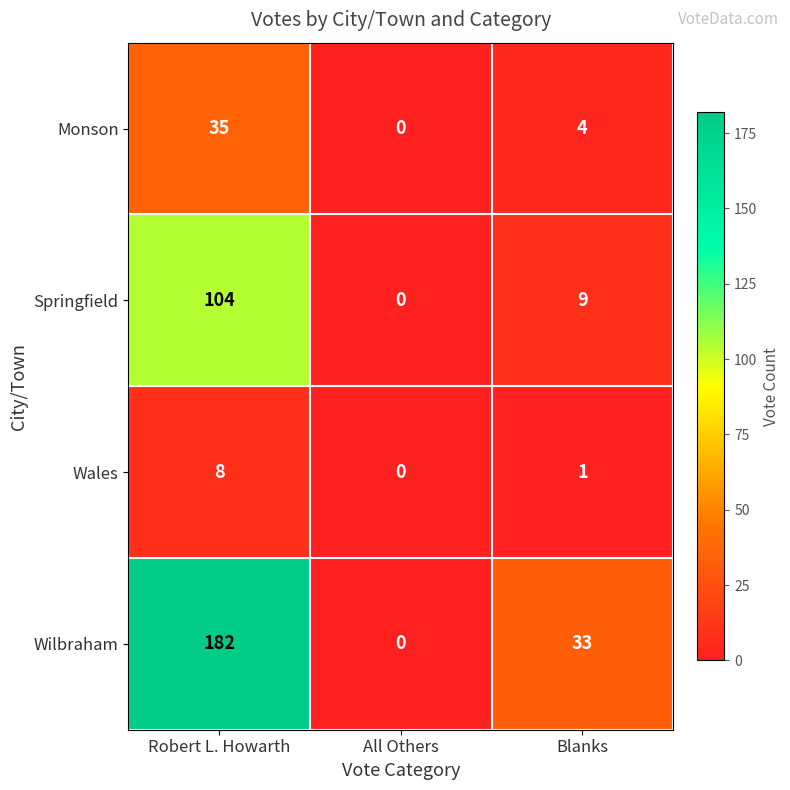

Which label corresponds to the largest value in the chart?

Robert L. Howarth